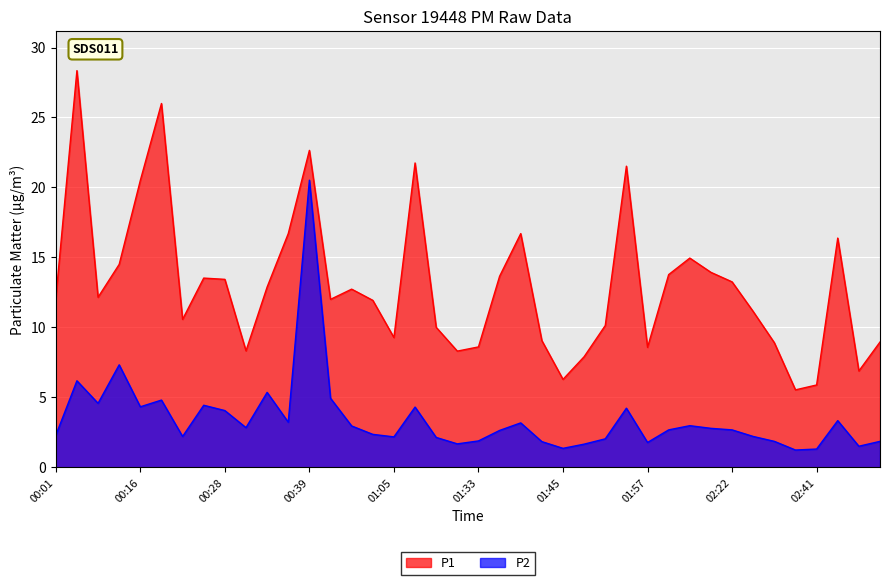

Rank the series by their maximum value, from lowest to highest.

P2, P1